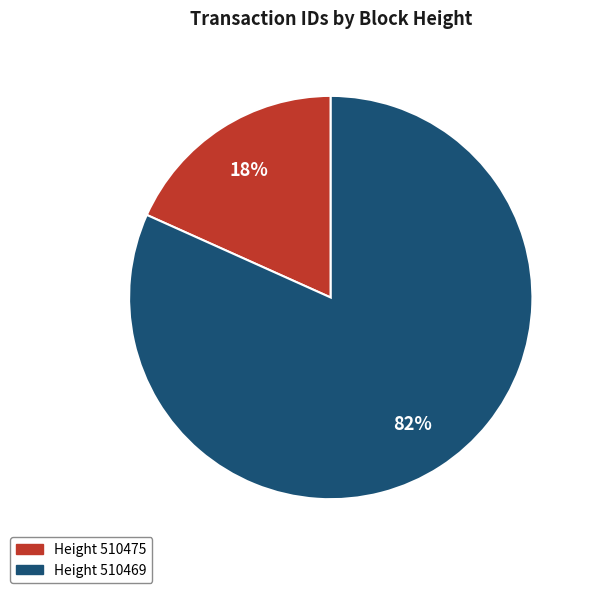

Is there a majority slice in this chart?

Yes